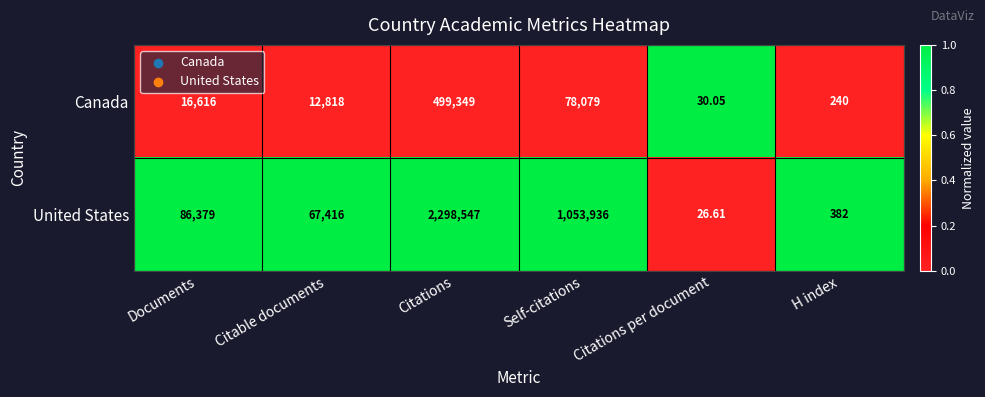

Count the number of categories in the chart.

6